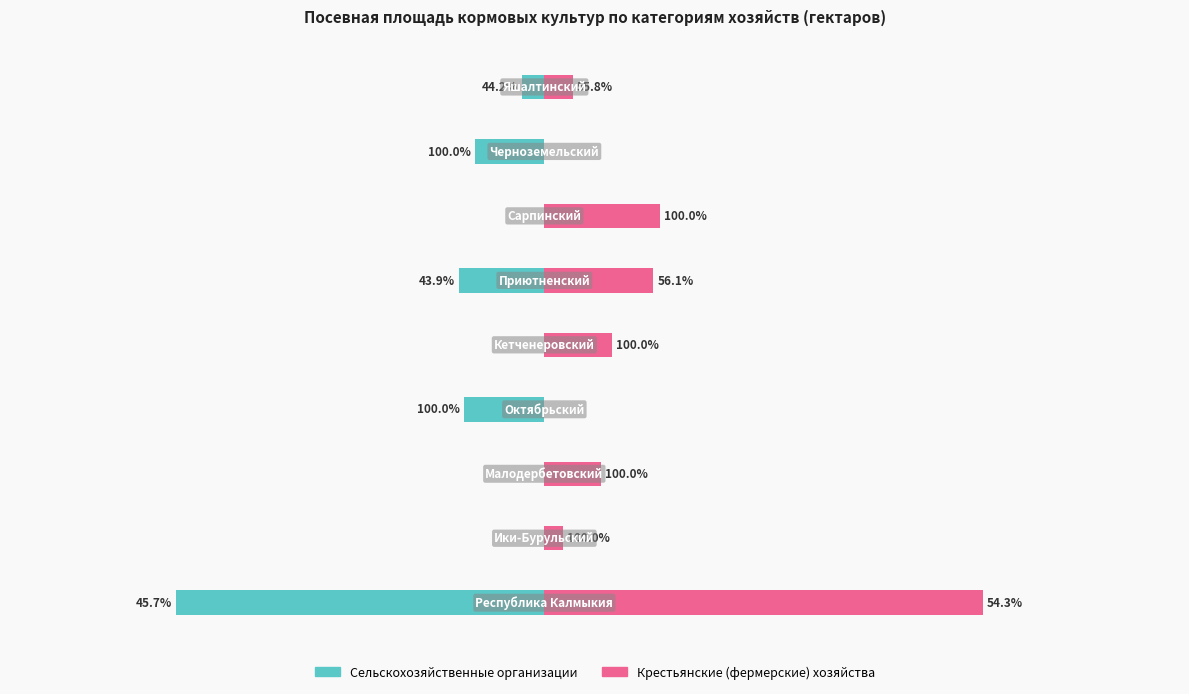

What is the average value of the Сельскохозяйственные организации series?

-1376.3